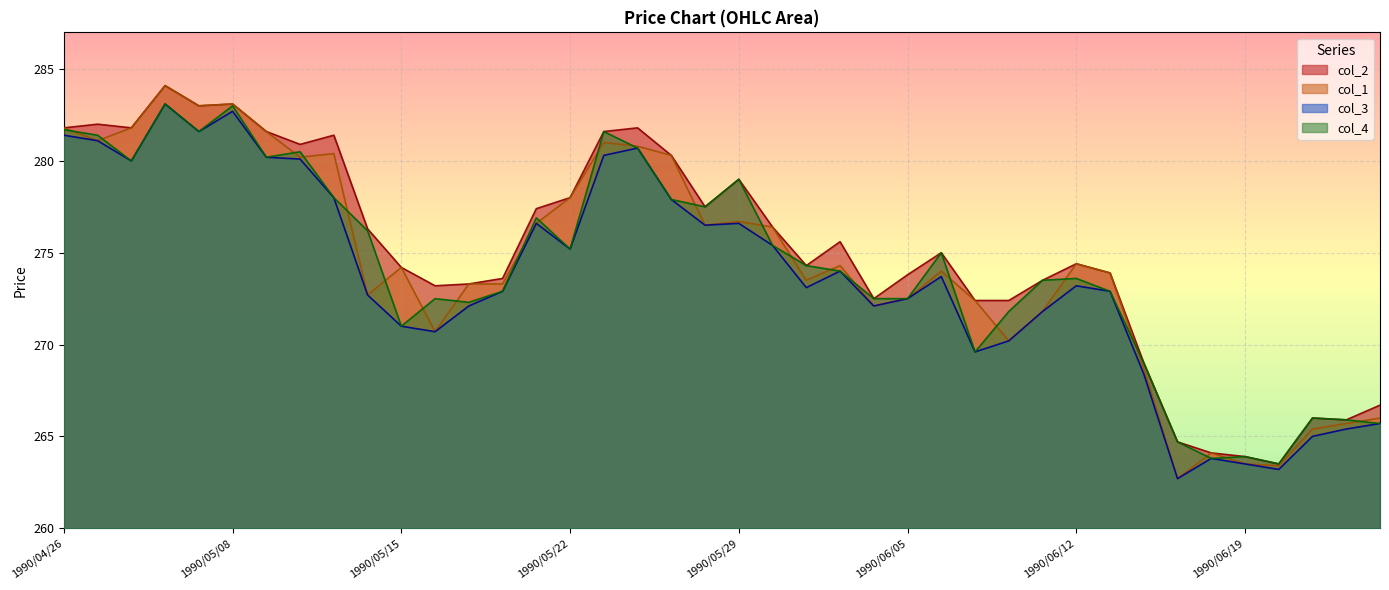

What is the label of the 38th point from the right?

1990/05/01